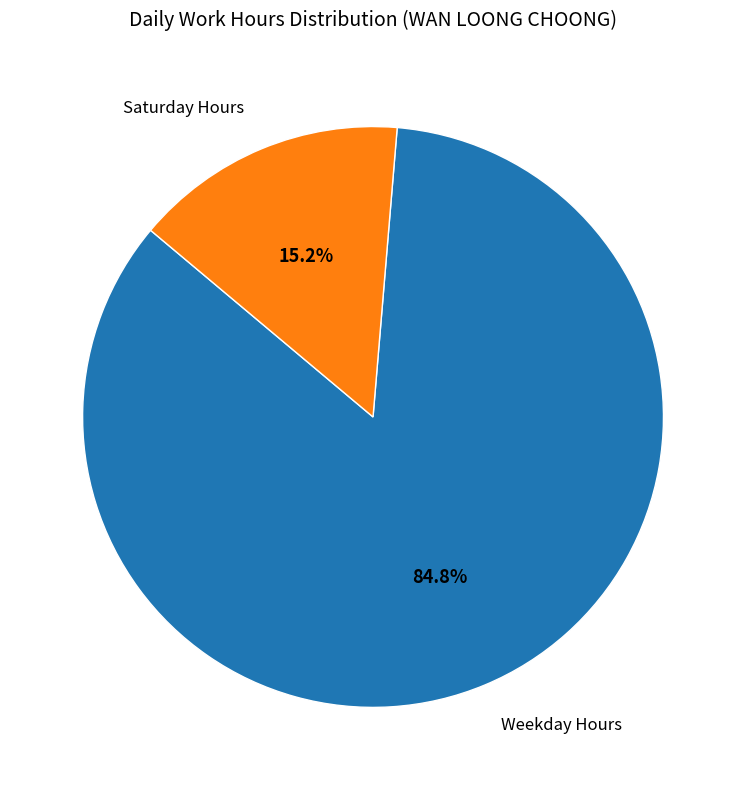

Which has a higher value, Weekday Hours or Saturday Hours?

Weekday Hours